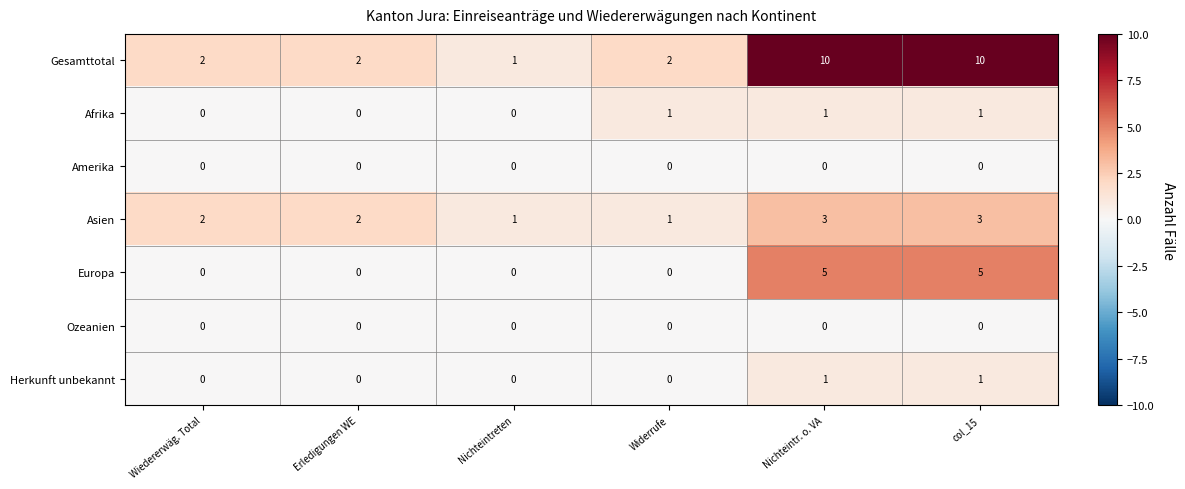

What is the total value across all series at Nichteintr. o. VA?

20